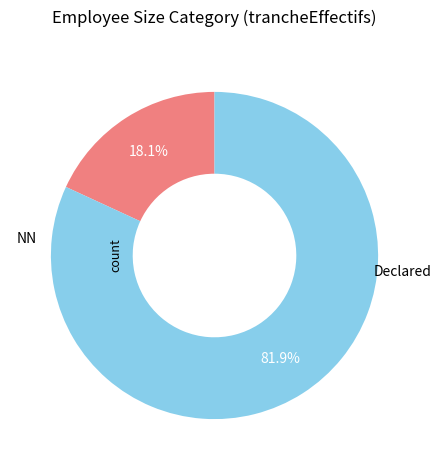

How many segments does this pie chart have?

2